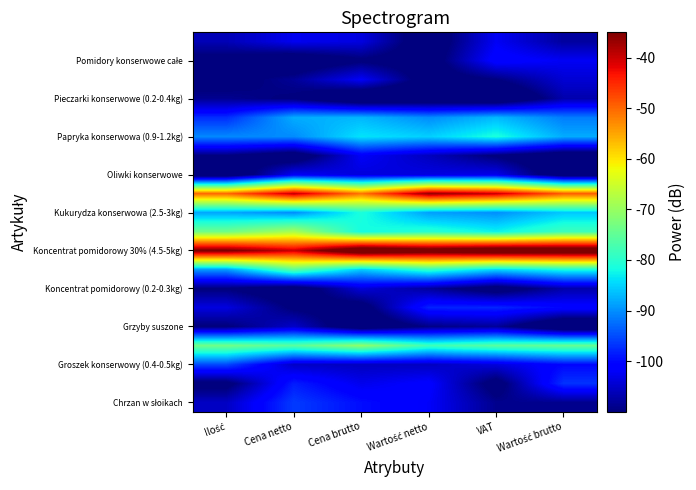

At which category does the chart reach its peak across all series?

Cena brutto